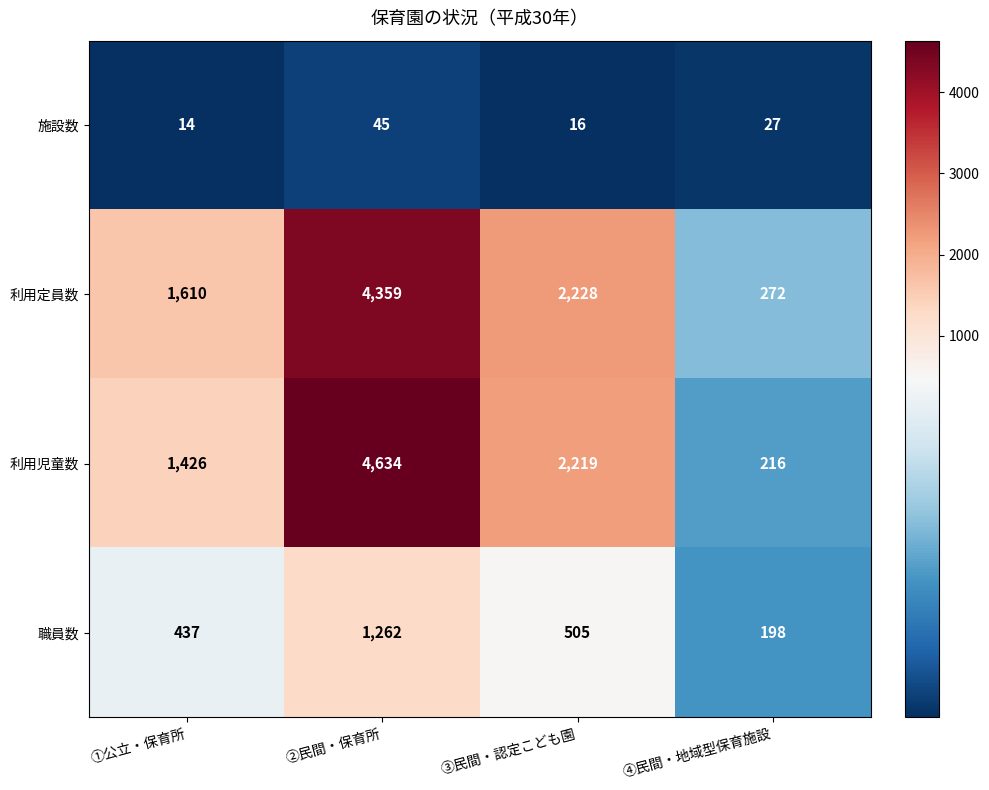

How many data points in 利用定員数 are less than 2228?

2